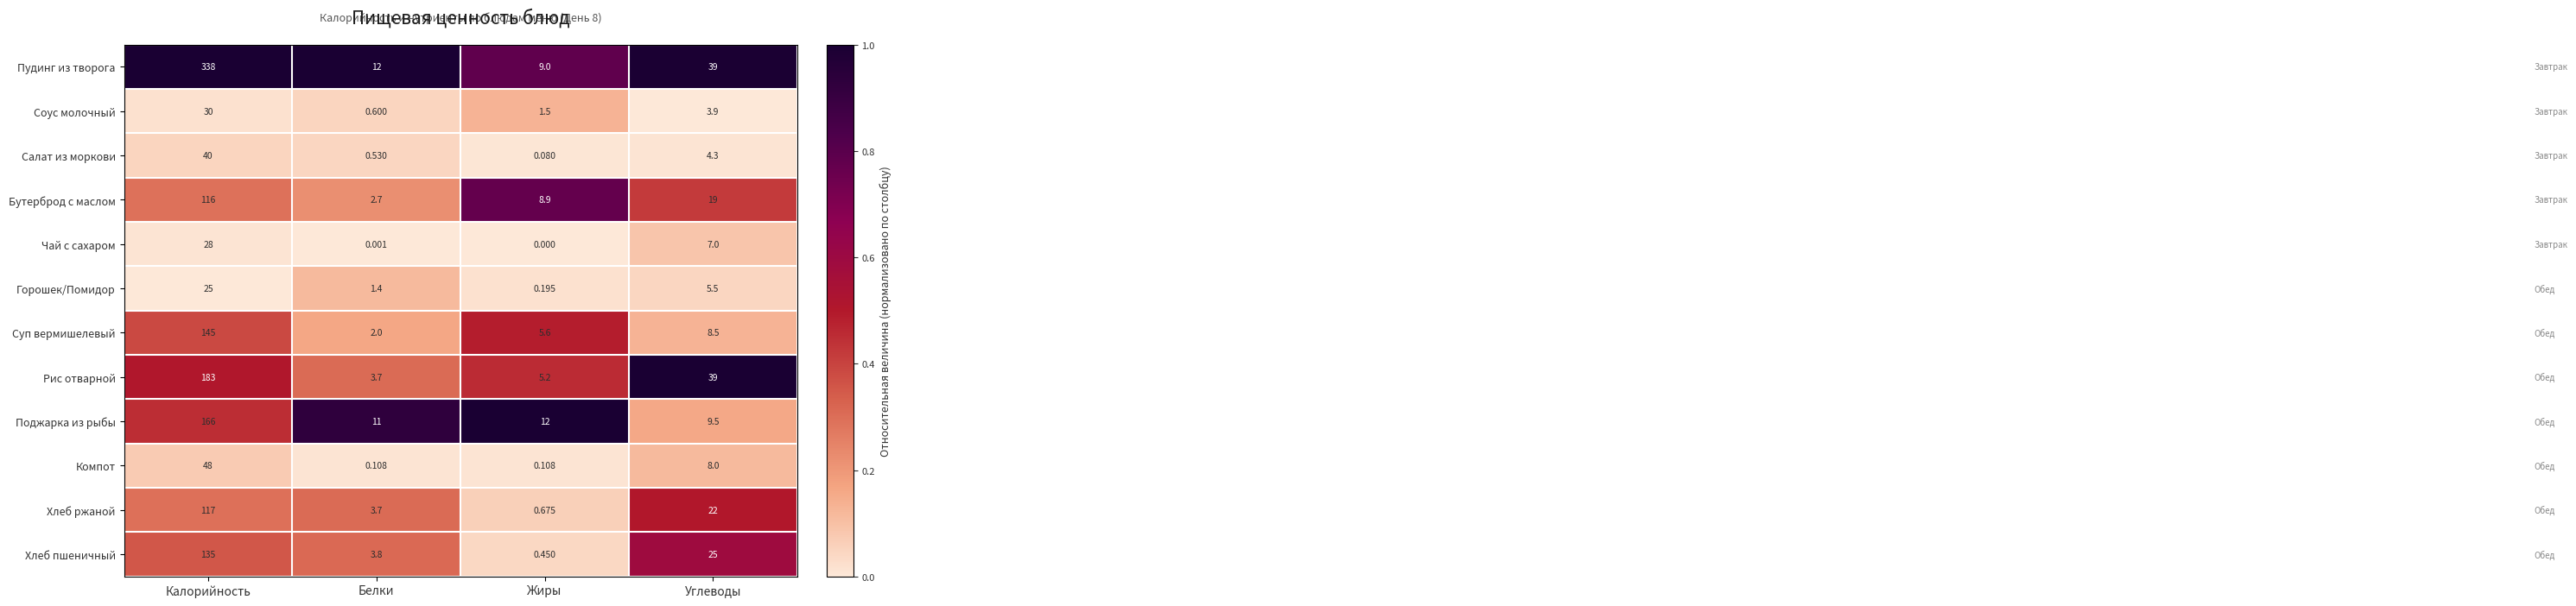

Where does the Пудинг из творога series first go above 39?

Калорийность